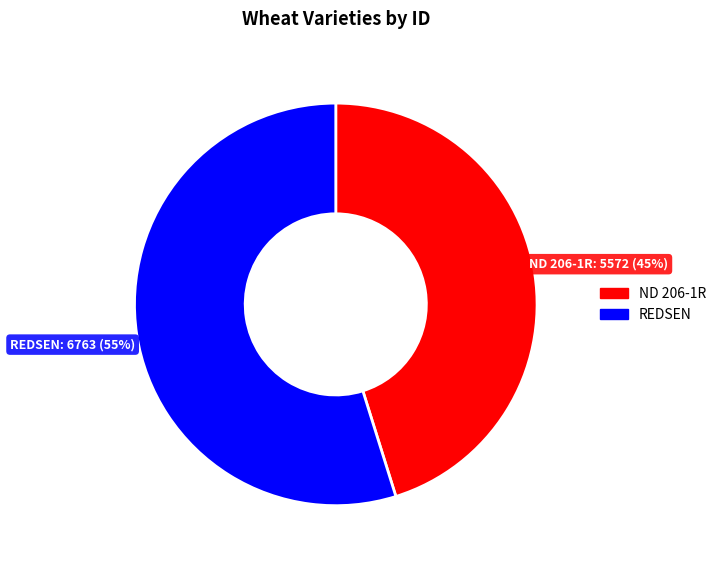

Rank the categories by value from highest to lowest.

REDSEN, ND 206-1R